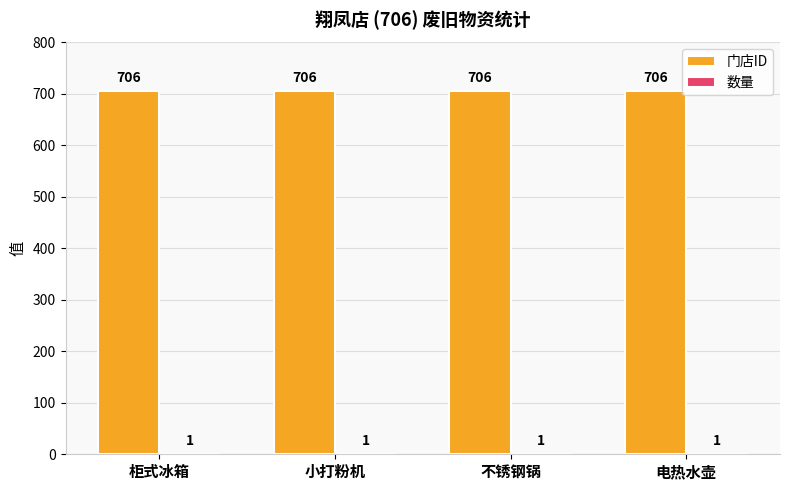

The value of 门店ID at 不锈钢锅 is 706. True or false?

True